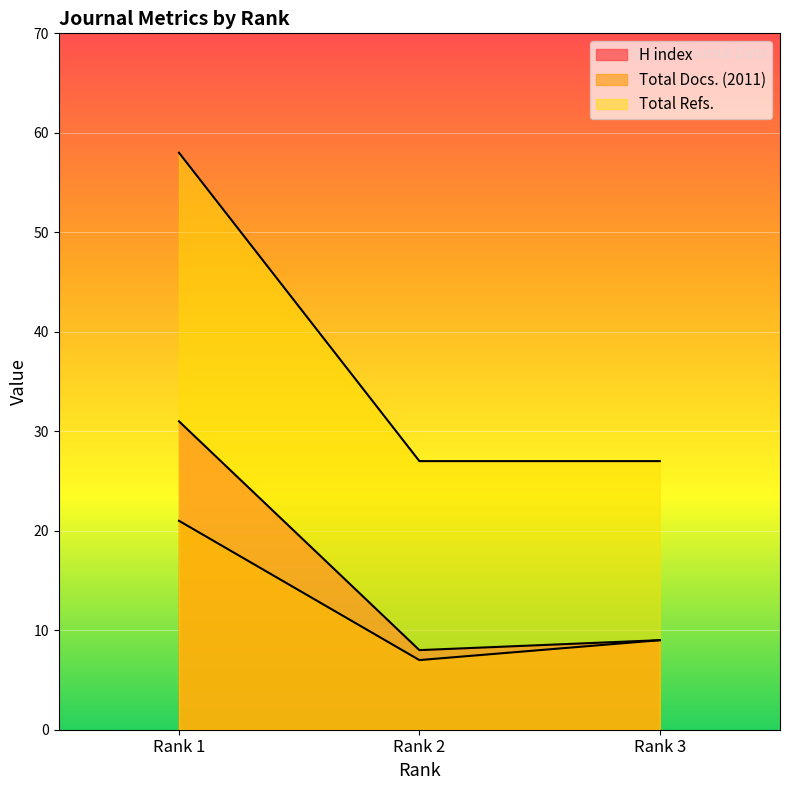

Which has a higher value, Rank 1 or Rank 2?

Rank 1